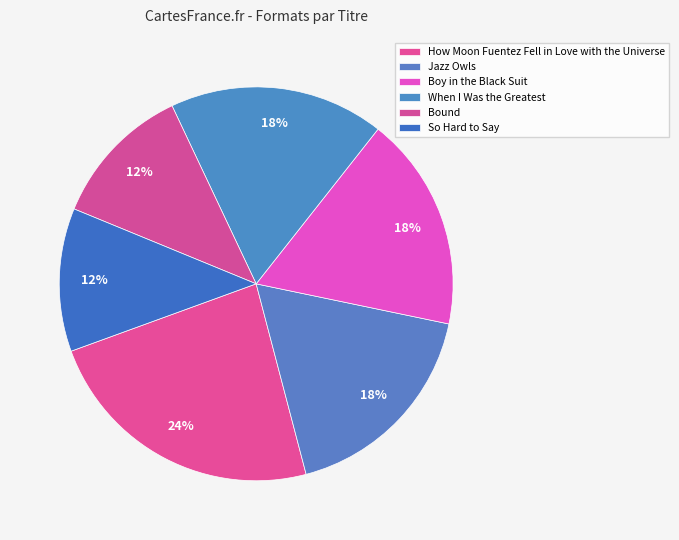

Rank the categories by value from lowest to highest.

Bound, So Hard to Say, Jazz Owls, Boy in the Black Suit, When I Was the Greatest, How Moon Fuentez Fell in Love with the Universe